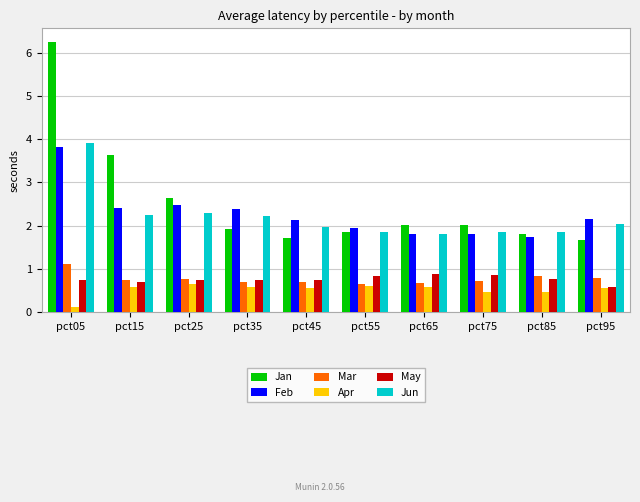

The Feb series shows 1.7 at pct85. True or false?

True